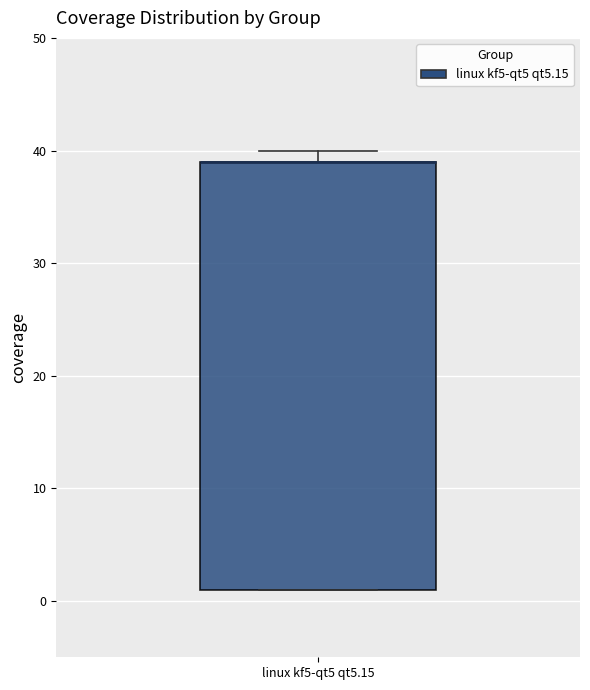

Read this box plot against the y-axis: the position of the median line, the range covered by the box, and the ends of both whiskers. The values are not printed on the chart, so give them approximately, as read against the axis.

median 39 (drawn on the box's upper edge), box 1 to 39, whiskers 1 to 40